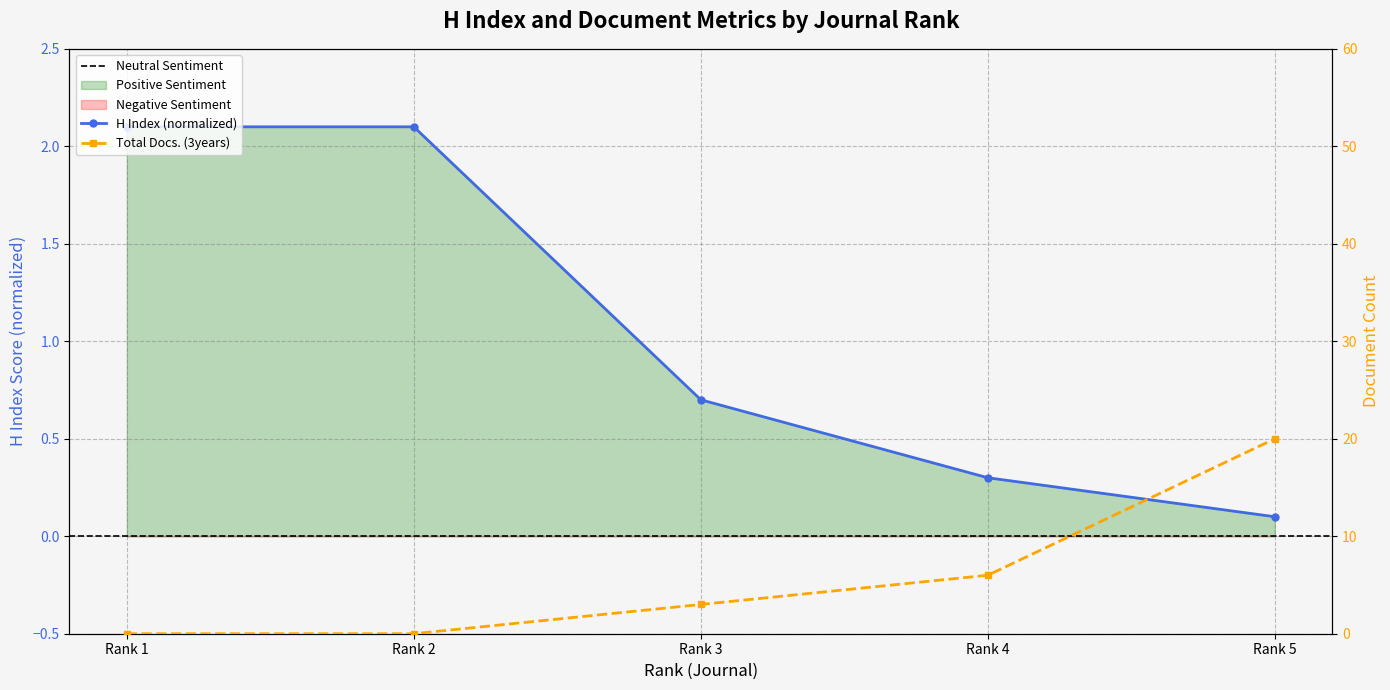

The H index series shows 2.1 at Rank 2. True or false?

True